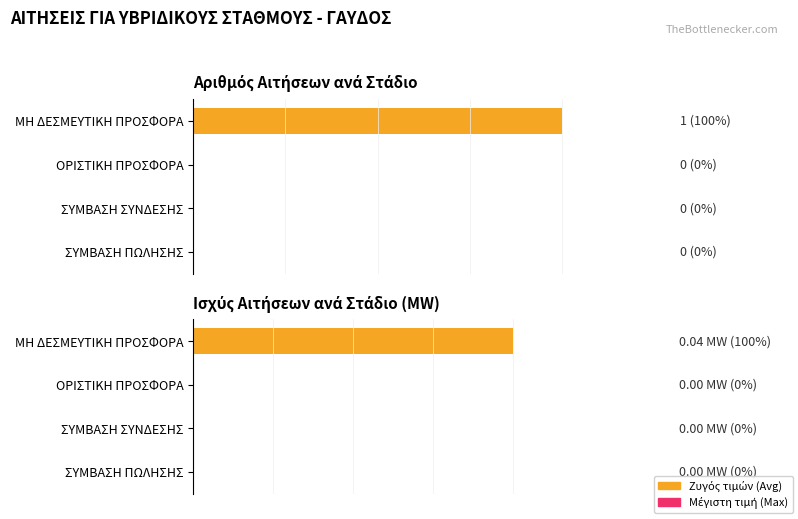

What is the greatest value displayed?

1.0